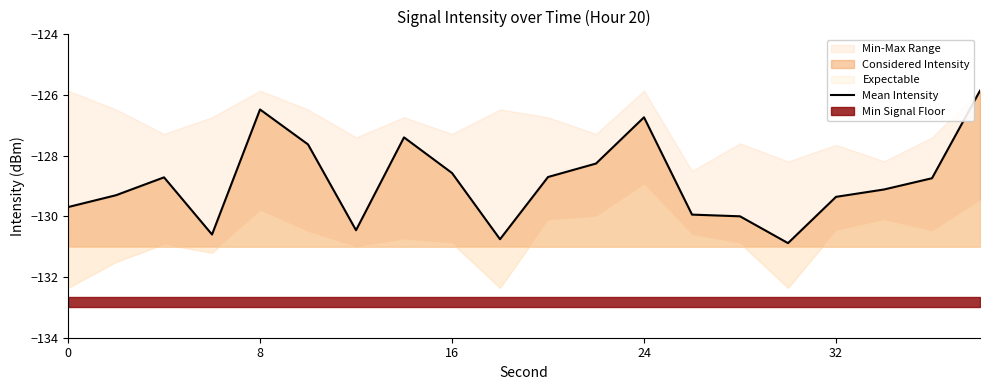

How many points are lower than both their immediate neighbors (excluding endpoints)?

4